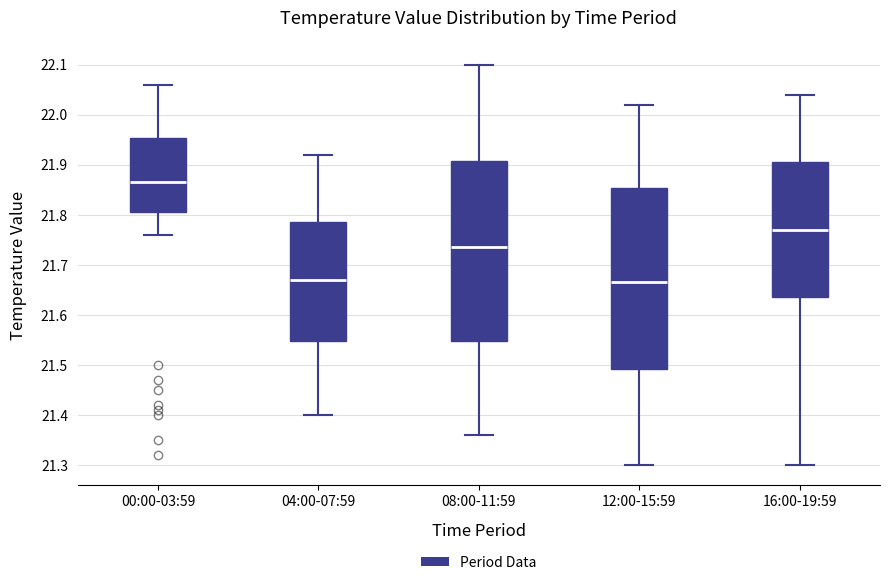

Reading left to right, read every box against the y-axis: the position of its median line, the range the box covers, and the ends of its whiskers. The values are not printed on the chart, so give them approximately, as read against the axis.

00:00-03:59: median 21.87, box 21.81 to 21.95, whiskers 21.76 to 22.06
04:00-07:59: median 21.67, box 21.55 to 21.79, whiskers 21.40 to 21.92
08:00-11:59: median 21.74, box 21.55 to 21.91, whiskers 21.36 to 22.10
12:00-15:59: median 21.67, box 21.49 to 21.85, whiskers 21.30 to 22.02
16:00-19:59: median 21.77, box 21.64 to 21.91, whiskers 21.30 to 22.04